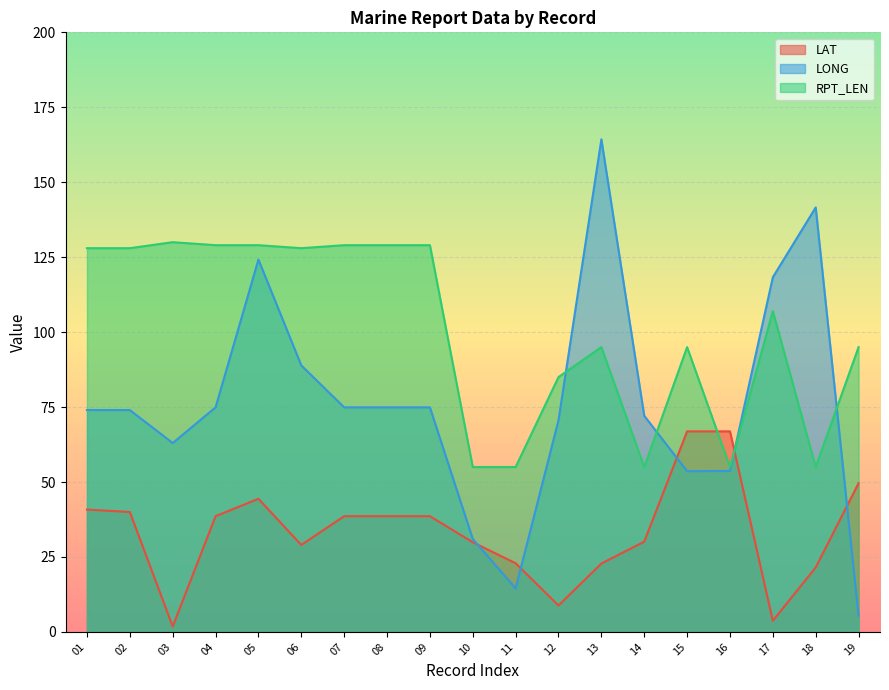

What is the total value across all series at 04?

242.5